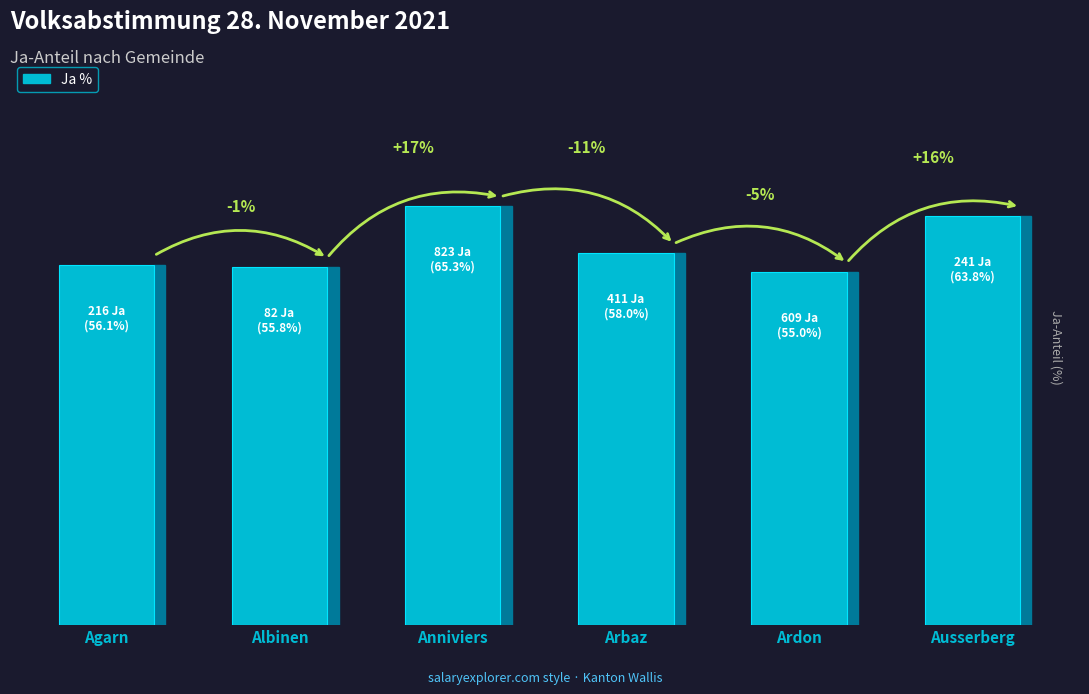

Between Ardon and Ausserberg, which is larger?

Ausserberg